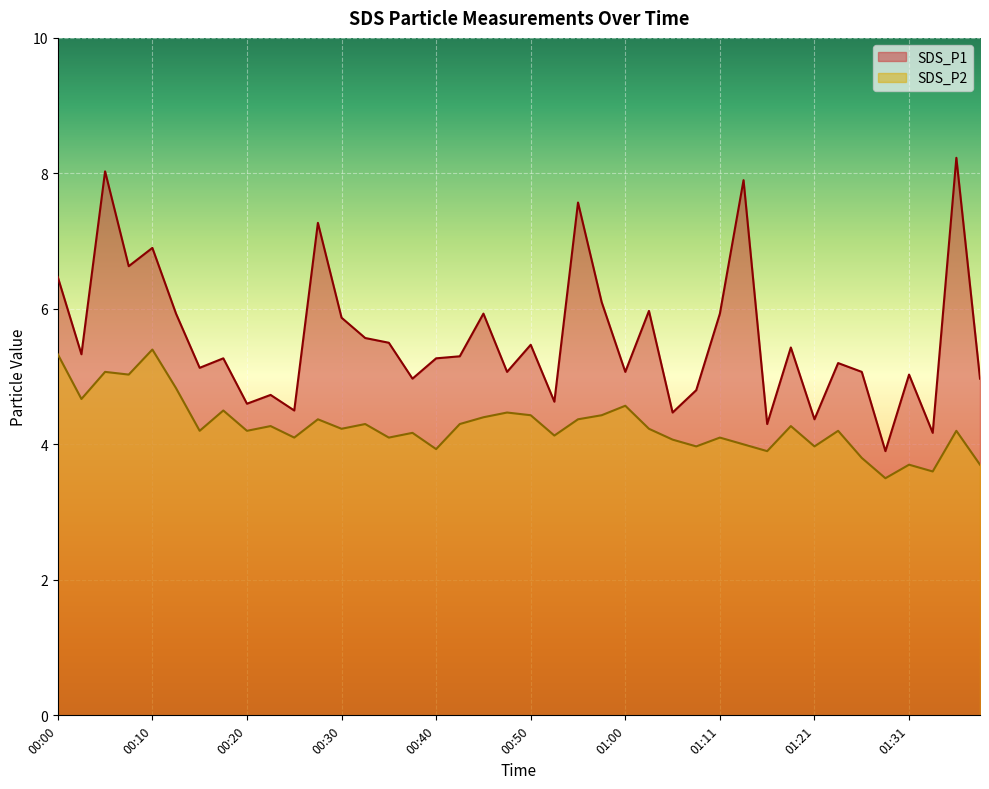

What is the value of the SDS_P2 point at the 40th from the left?

3.7